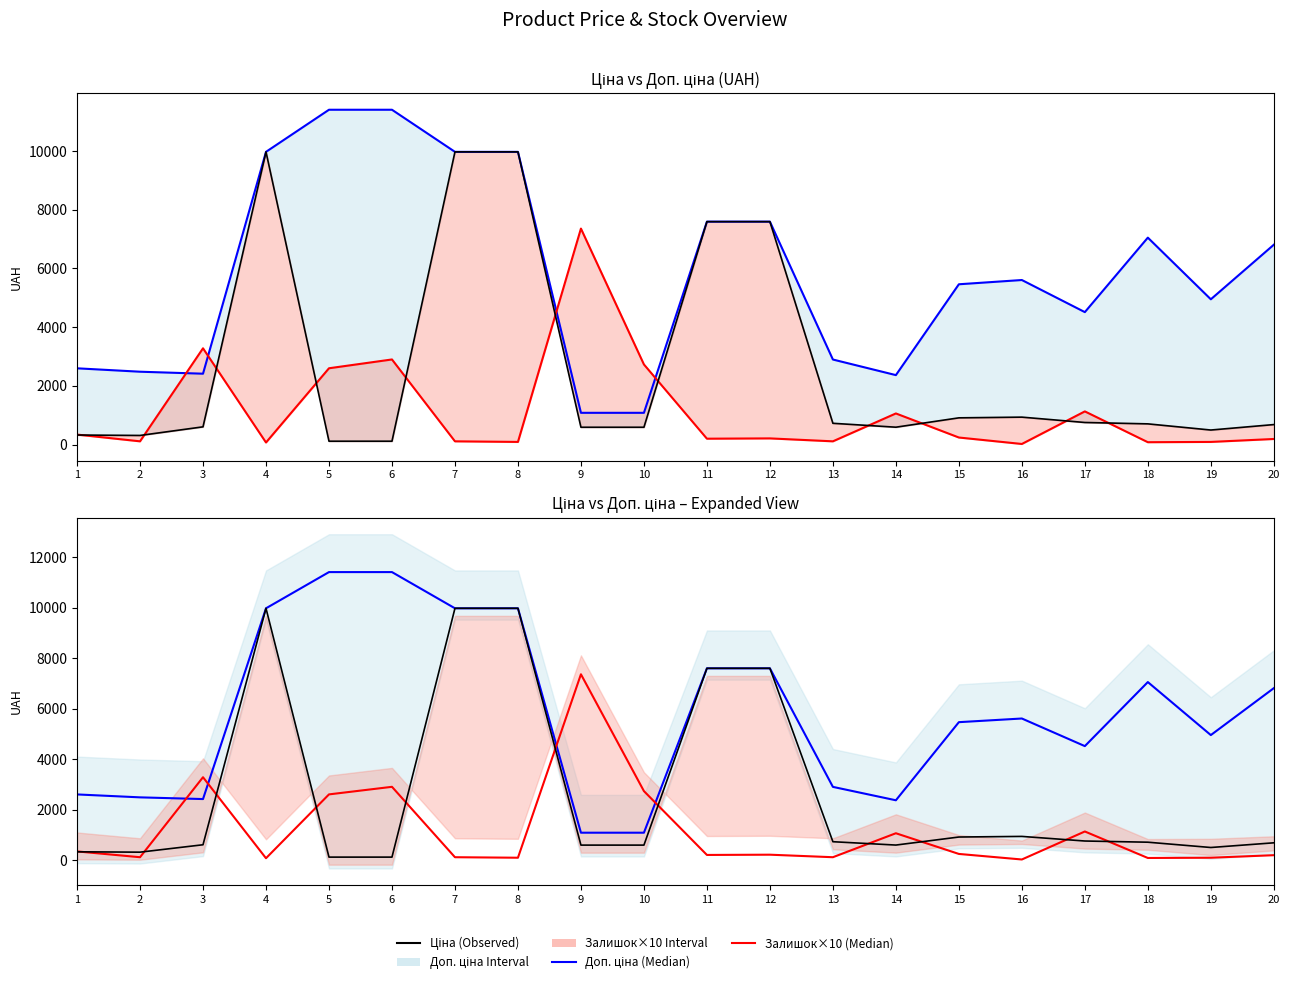

Does the chart display data point markers on the line(s)?

No